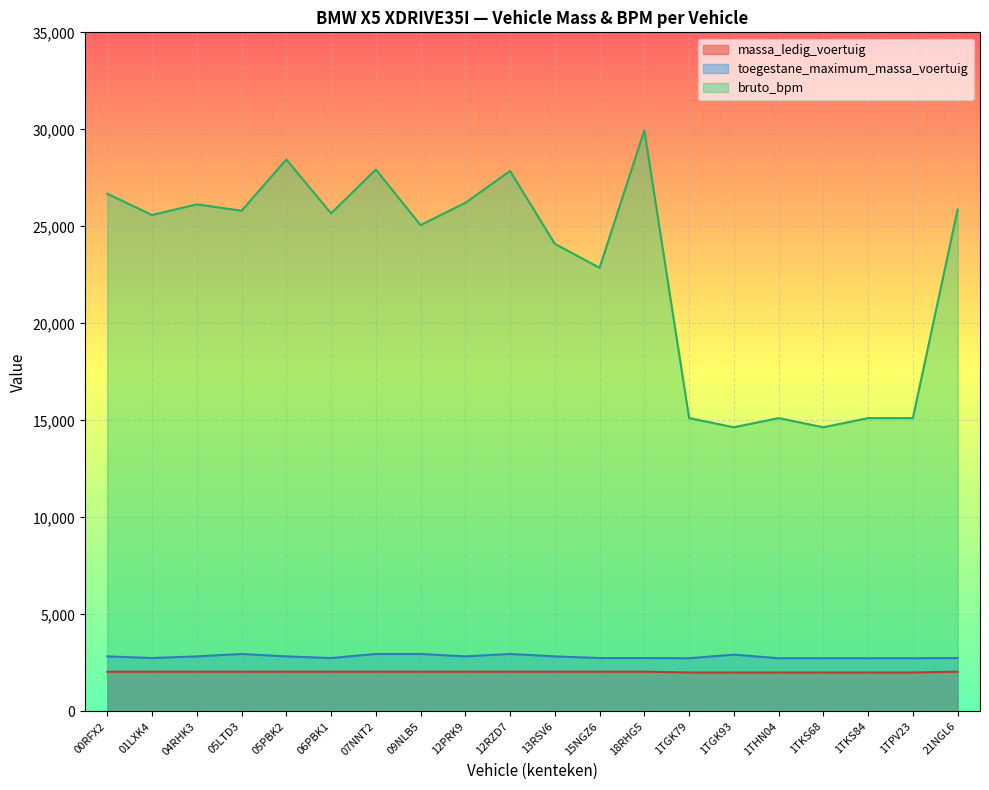

What is the maximum value shown in the chart?

29950